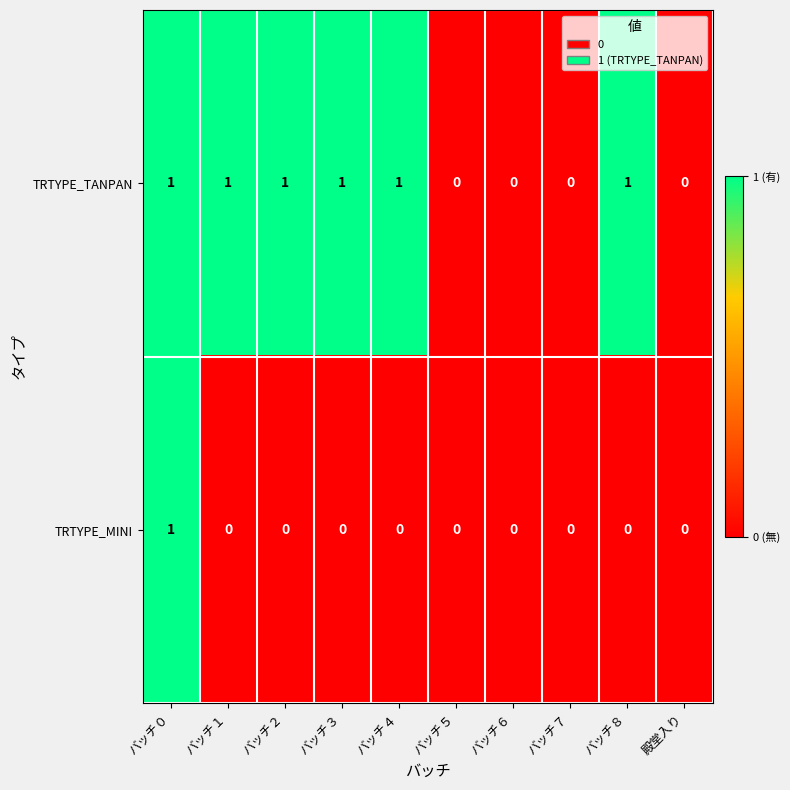

Reading left to right, transcribe all the data shown in this chart.

TRTYPE_TANPAN: 1	1	1	1	1	0	0	0	1	0
TRTYPE_MINI: 1	0	0	0	0	0	0	0	0	0